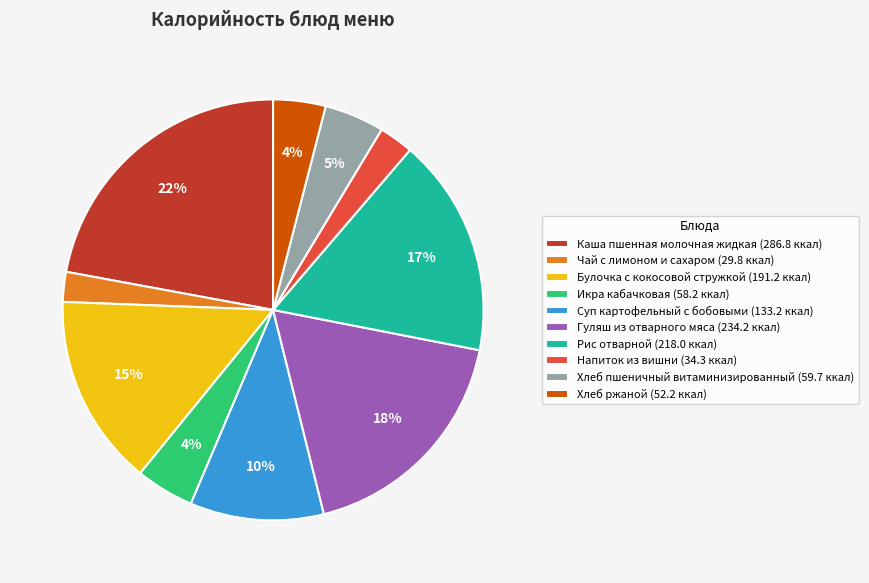

Approximately how many times larger is the value at Булочка с кокосовой стружкой compared to Гуляш из отварного мяса?

0.8